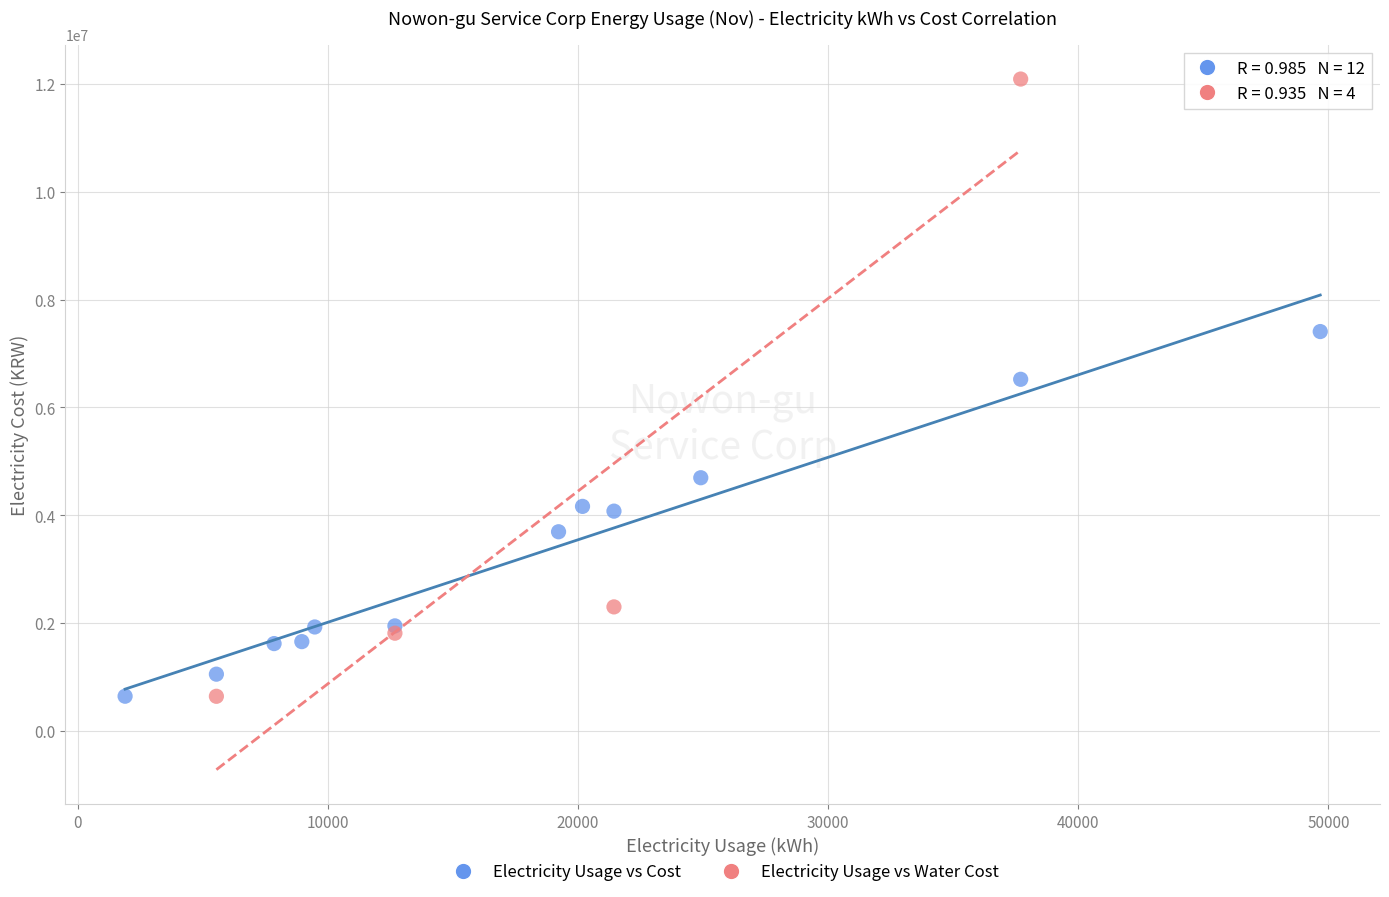

Which series contains the highest Y value?

Electricity Usage vs Water Cost